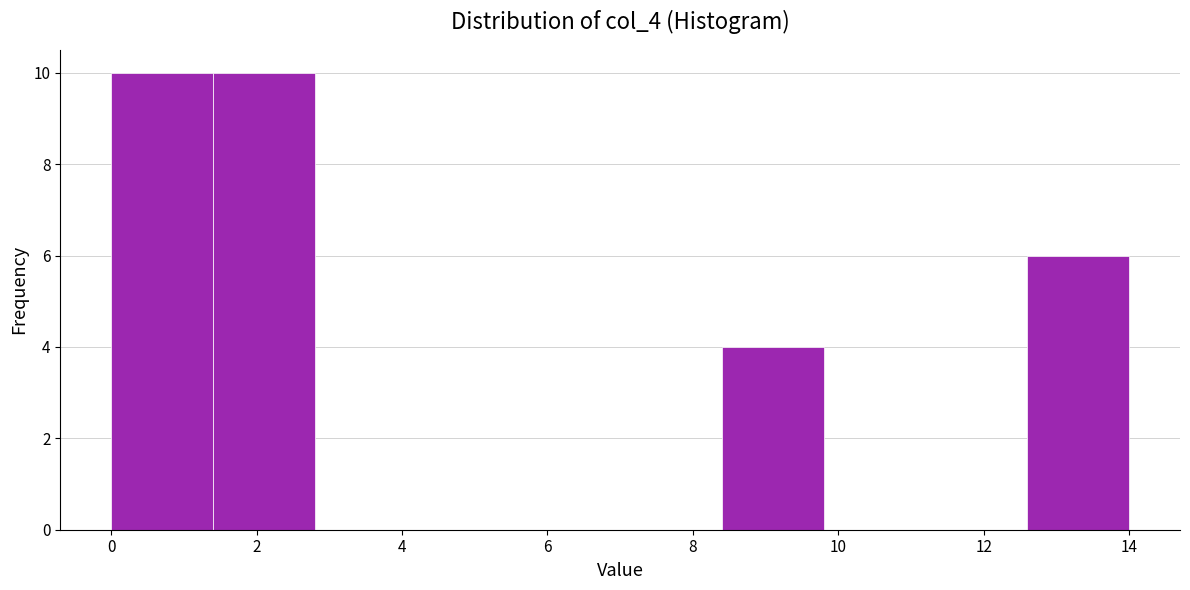

Reading left to right, transcribe this chart: for each bar, give the range it covers on the x-axis and its height. The values are not printed on the chart, so give them approximately, as read against the axis.

0.0 to 1.4: 10
1.4 to 2.8: 10
2.8 to 4.2: 0
4.2 to 5.6: 0
5.6 to 7.0: 0
7.0 to 8.4: 0
8.4 to 9.8: 4
9.8 to 11.2: 0
11.2 to 12.6: 0
12.6 to 14.0: 6